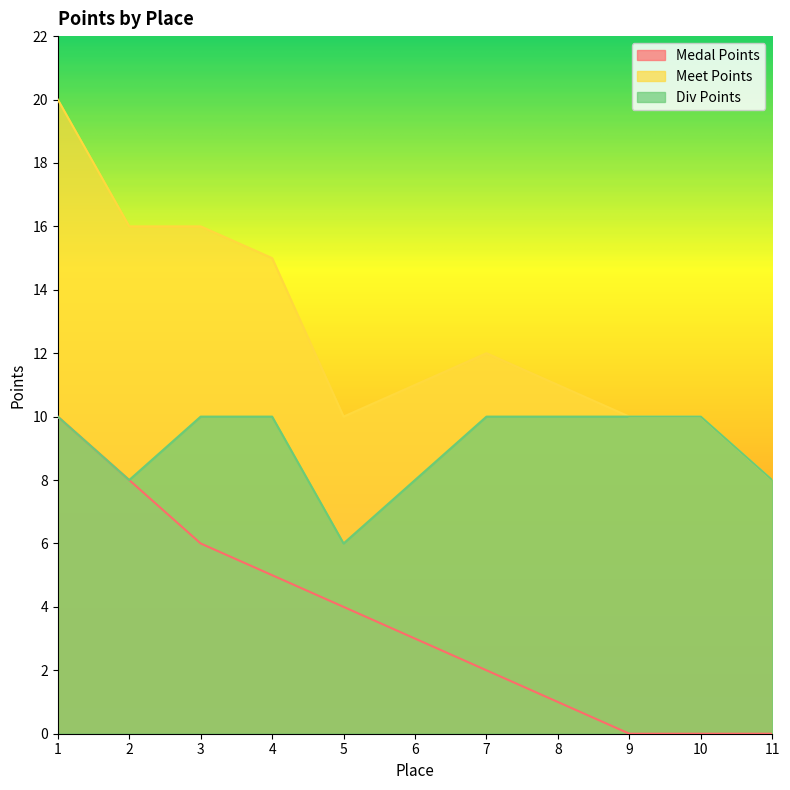

The value of Div Points at 11 is 8. True or false?

True